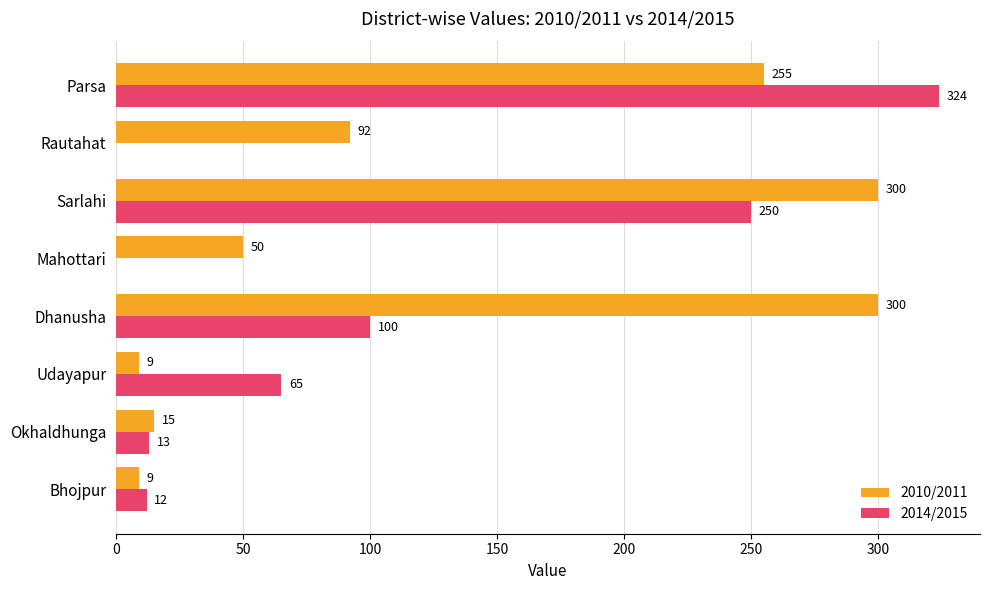

Which series has the largest total across all categories?

2010/2011